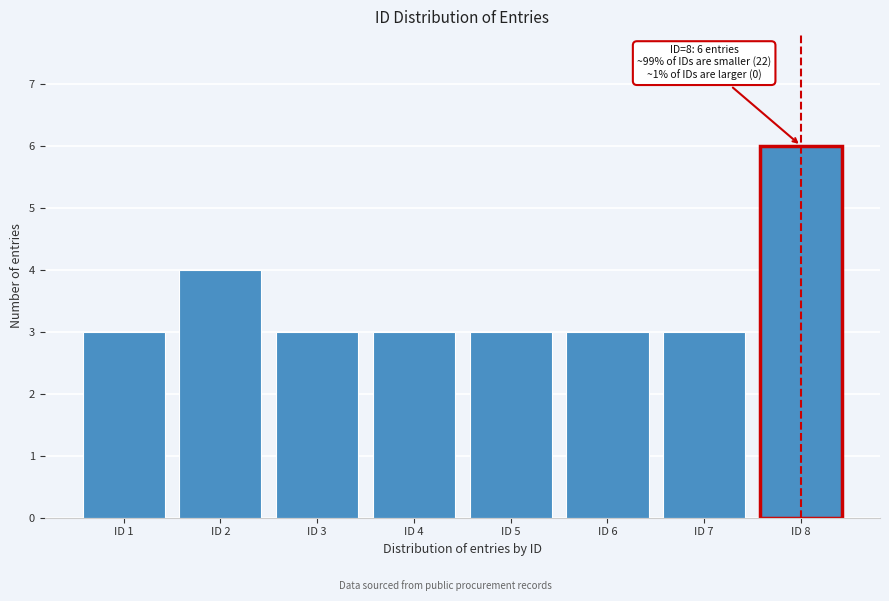

Reading right to left, extract all data points from this chart.

ID 8=6	ID 7=3	ID 6=3	ID 5=3	ID 4=3	ID 3=3	ID 2=4	ID 1=3